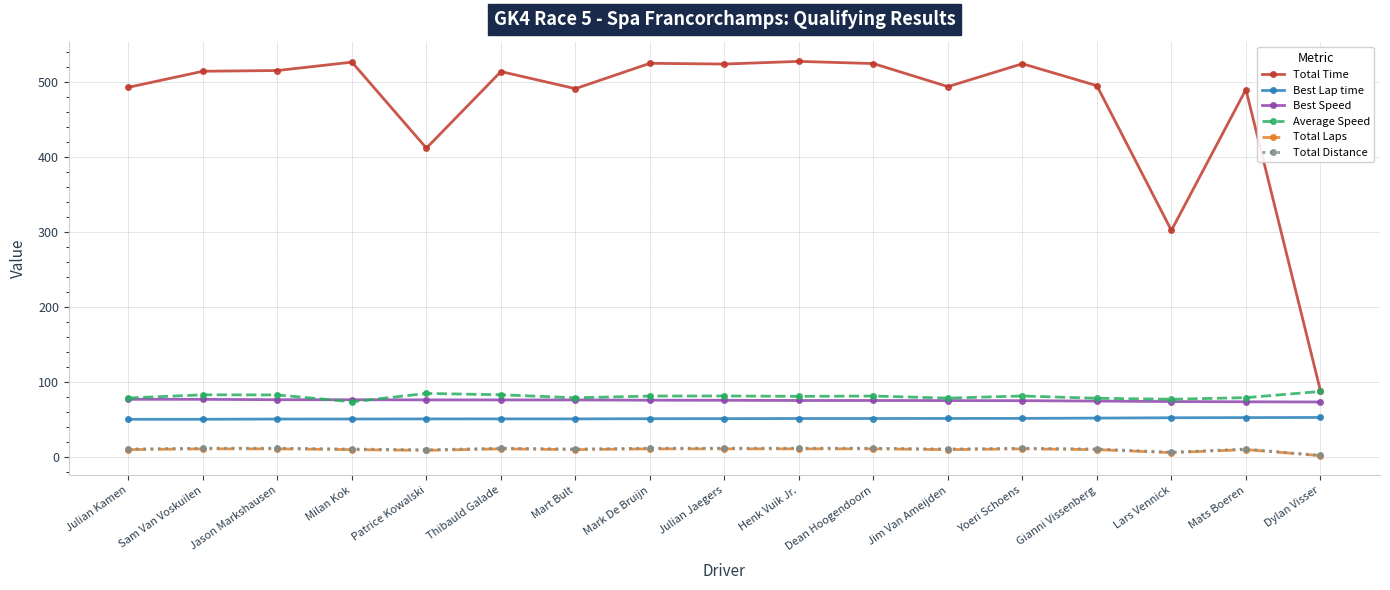

Which series has the widest spread of values?

Total Time